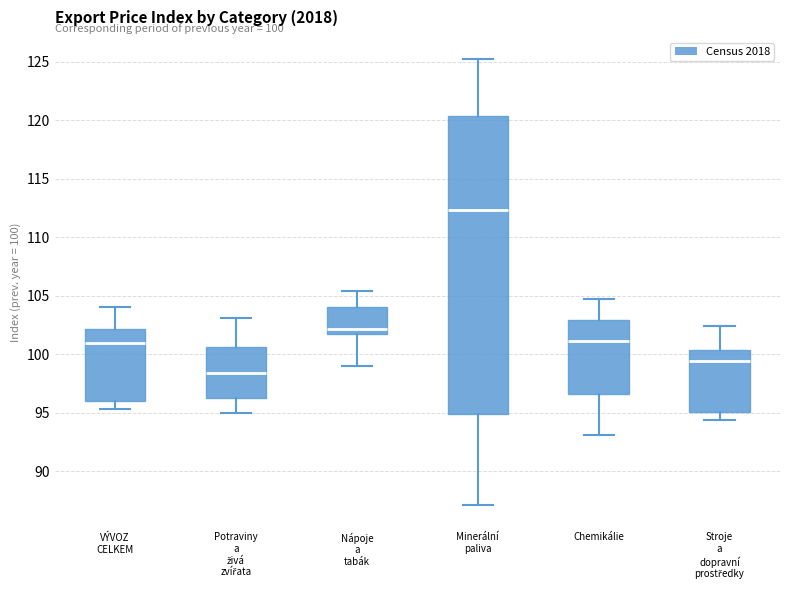

Which box is the tallest, from its lower edge to its upper edge?

Minerální paliva